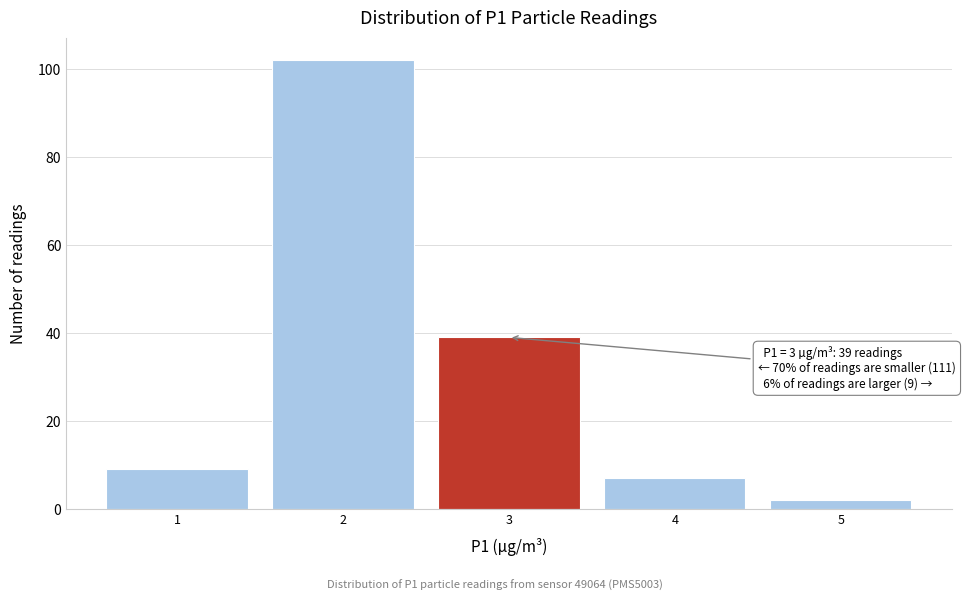

Which range on the x-axis has the tallest bar?

1.5 to 2.5